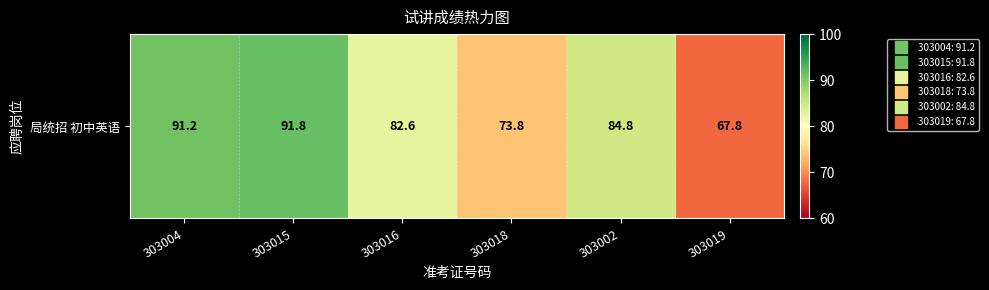

What is the difference between the second highest and minimum values?

23.4